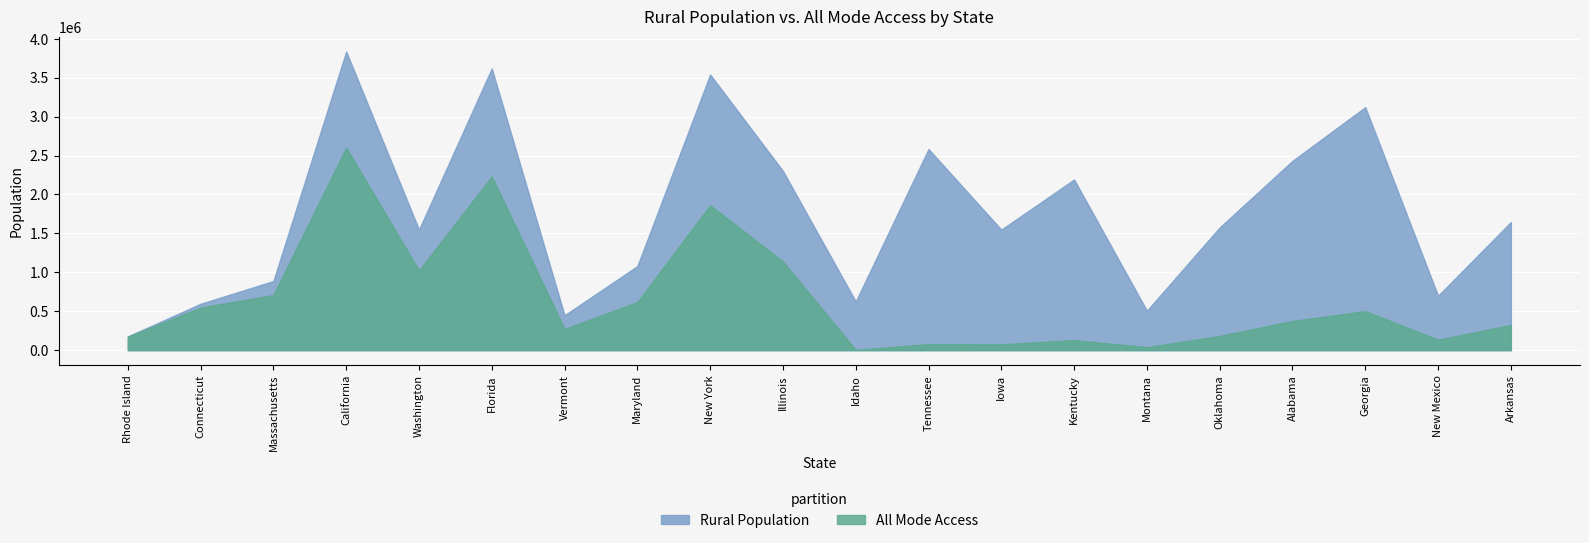

How many values in the All Mode Access series exceed 374685?

9